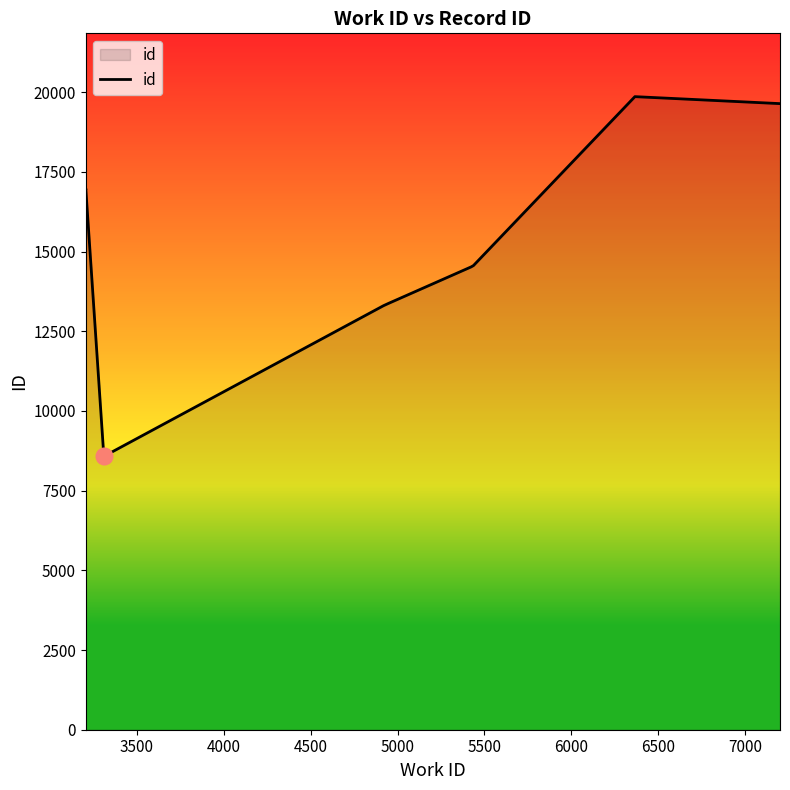

What is the difference between the second highest and minimum values?

11283